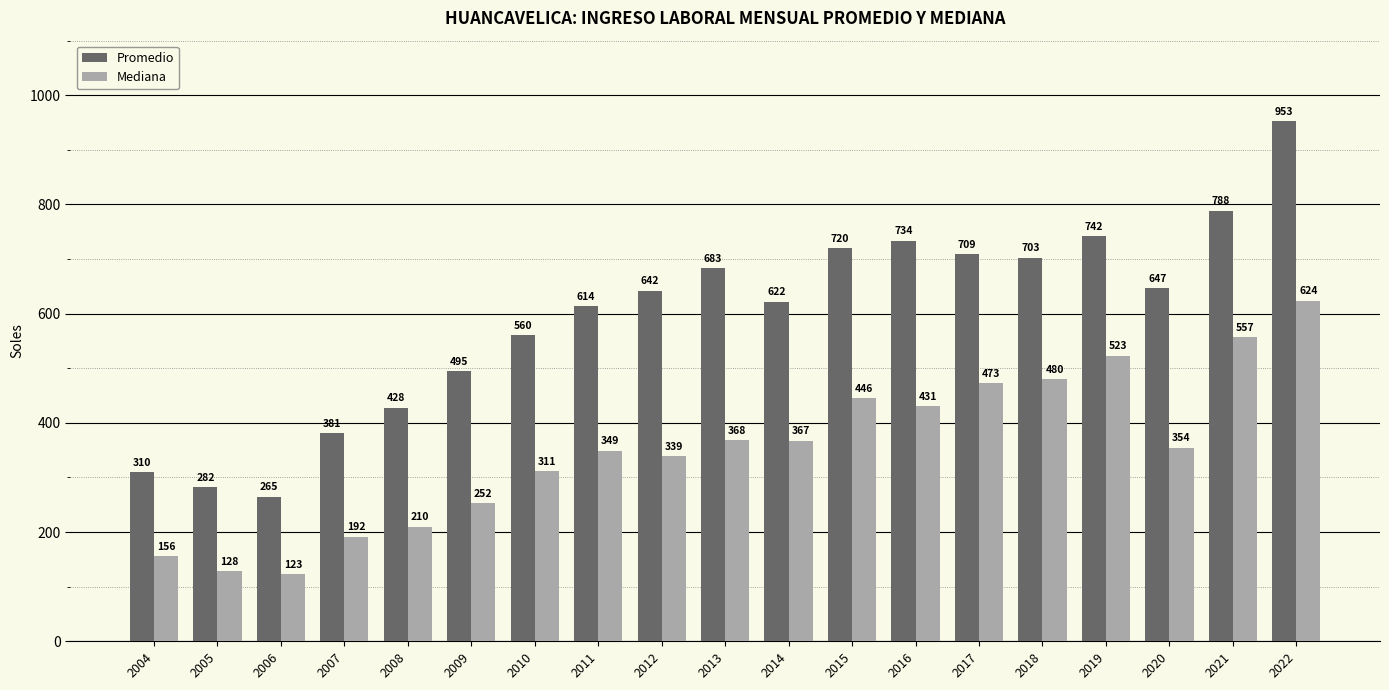

Which series has the largest total across all categories?

Promedio